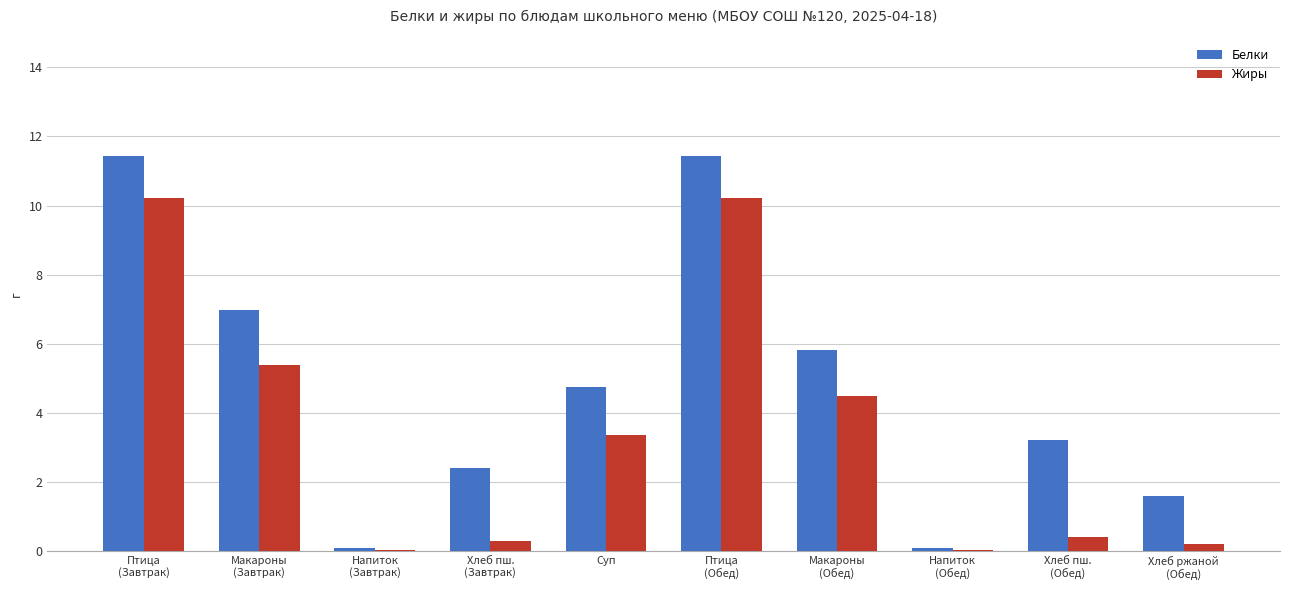

Is it true that Белки equals 2.4 at Хлеб пш.
(Завтрак)?

True